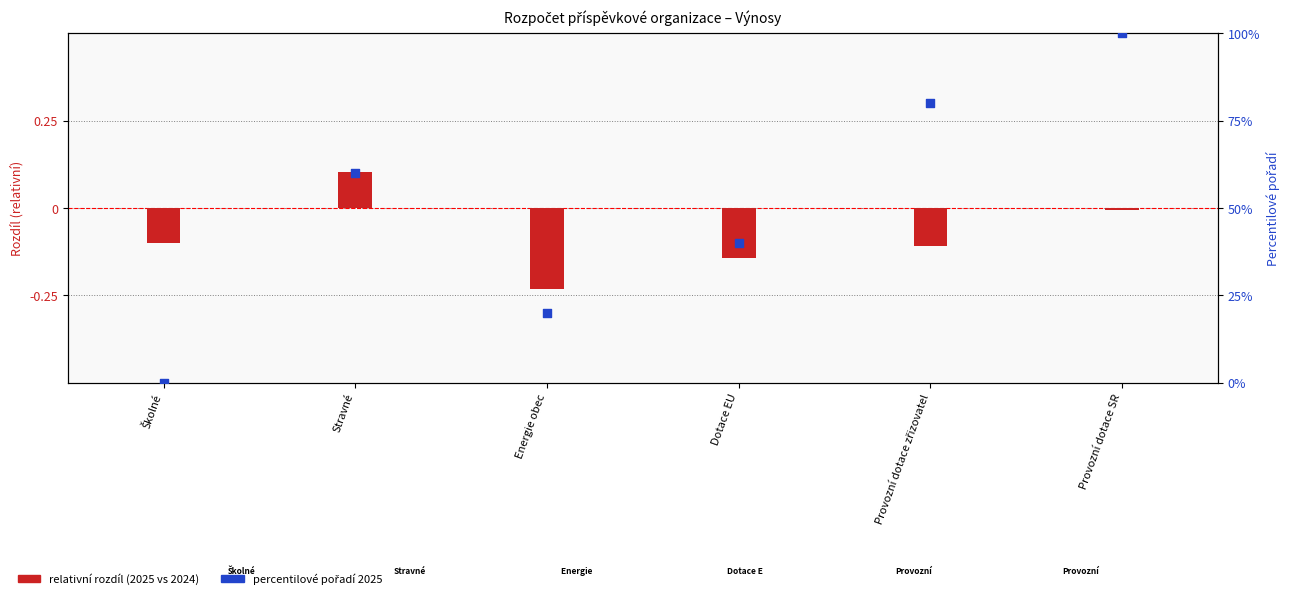

Is the value of Schválený rozpočet 2025 at Školné greater than the value of Schválený rozpočet 2024 at Provozní dotace zřizovatel?

Yes